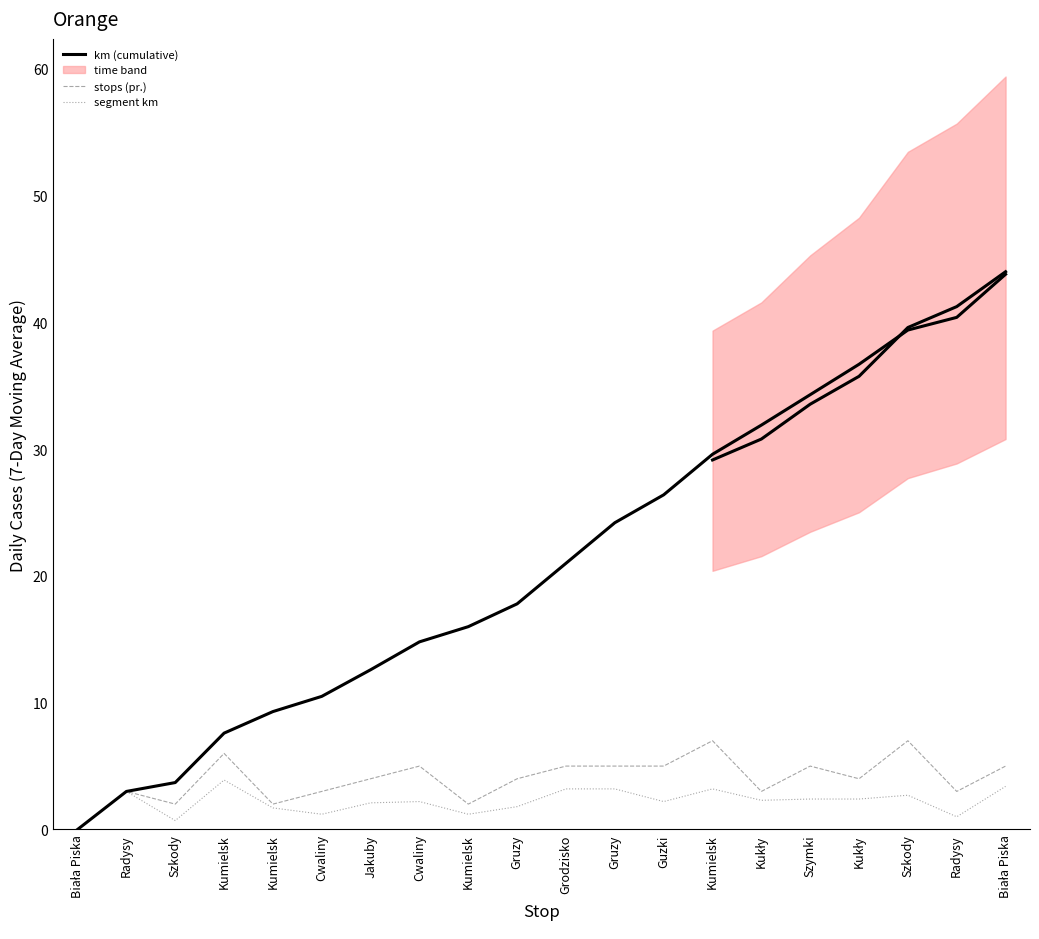

The km (cumulative) series shows 21.4 at Kukły. True or false?

False